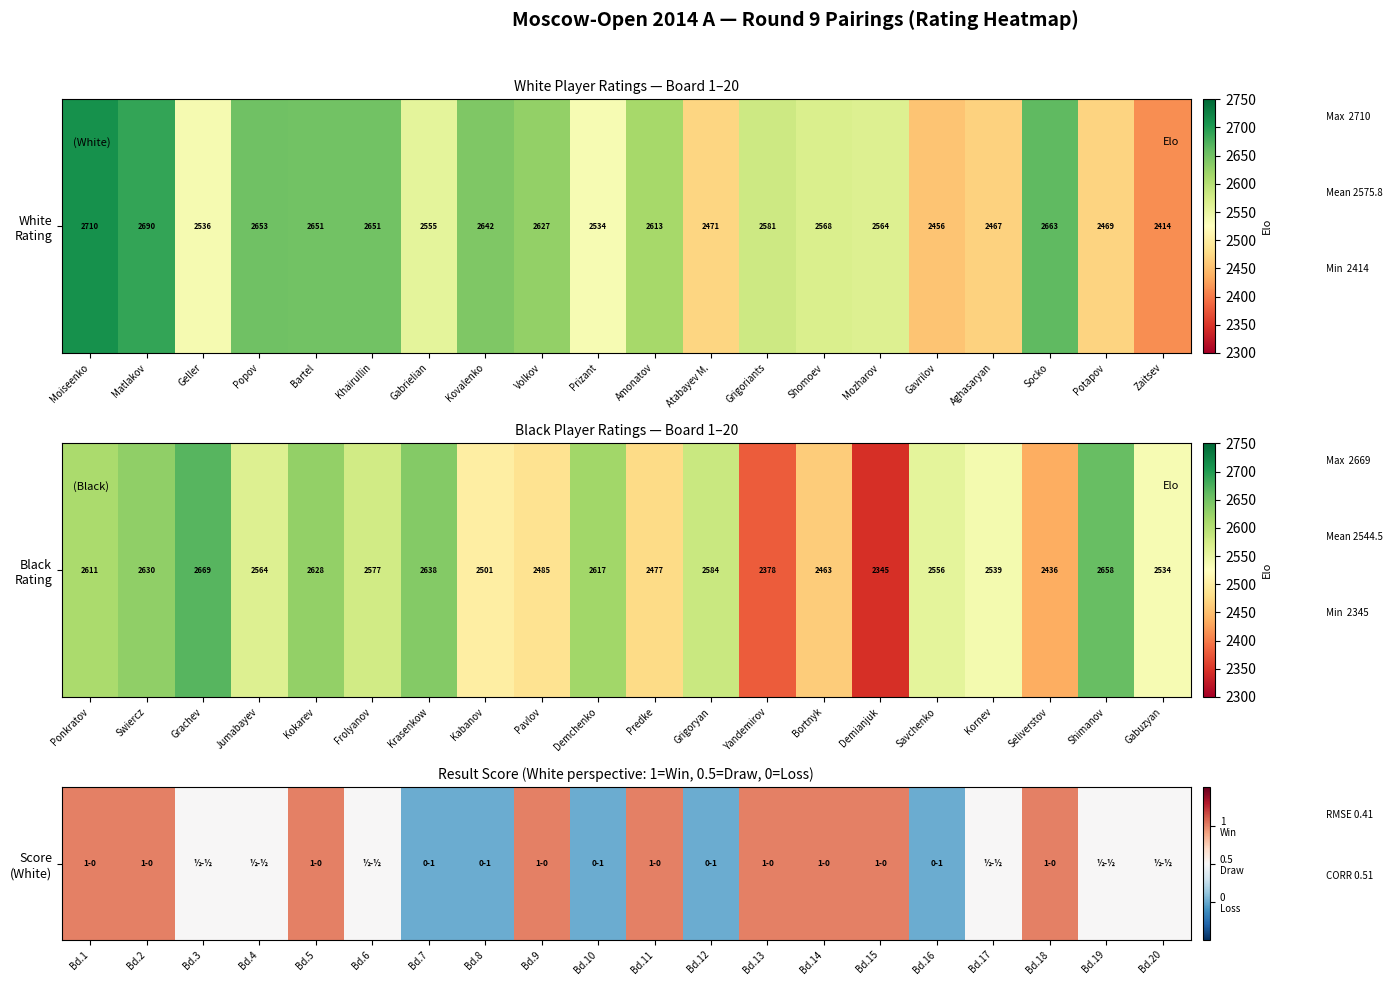

Which has a higher value, Bd.14 or Bd.12?

Bd.14